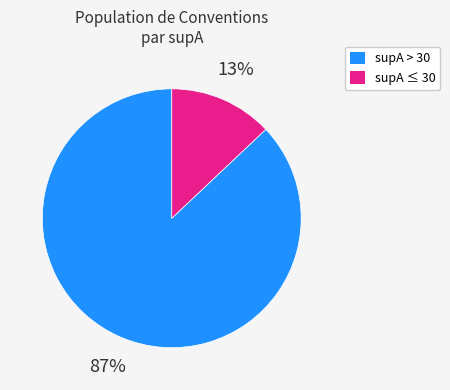

To the nearest percent, what is the average slice percentage?

50%